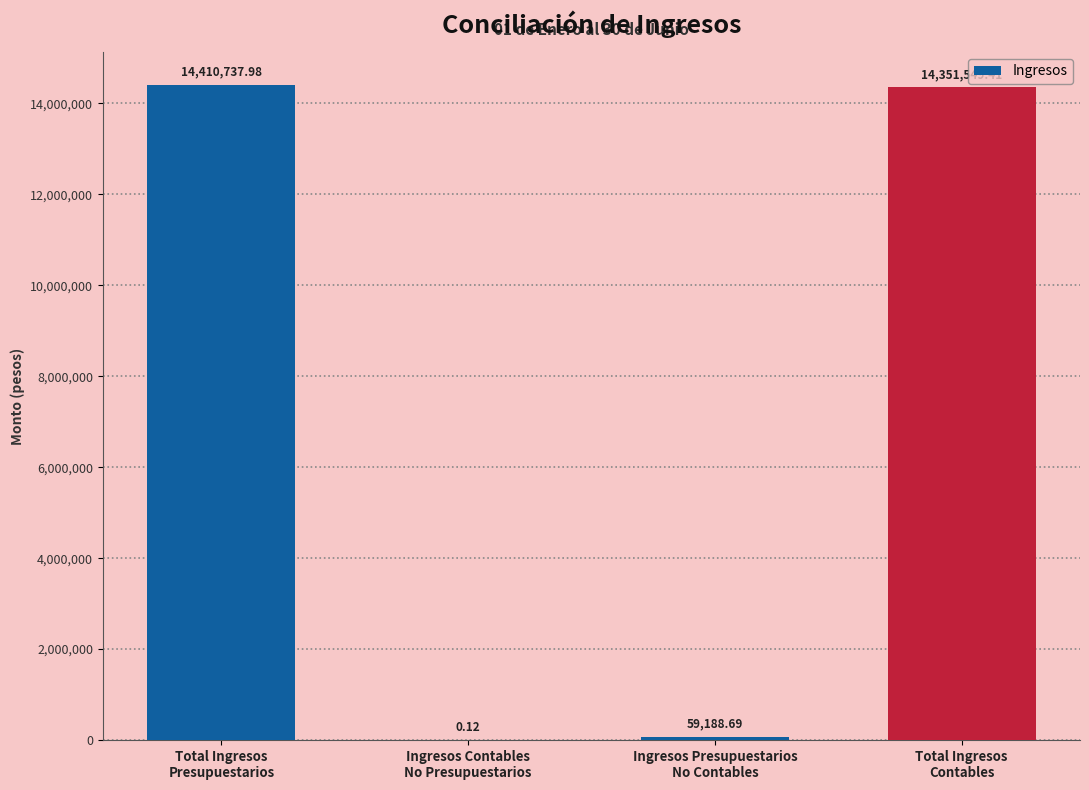

What is the sum of all values?

28821476.2